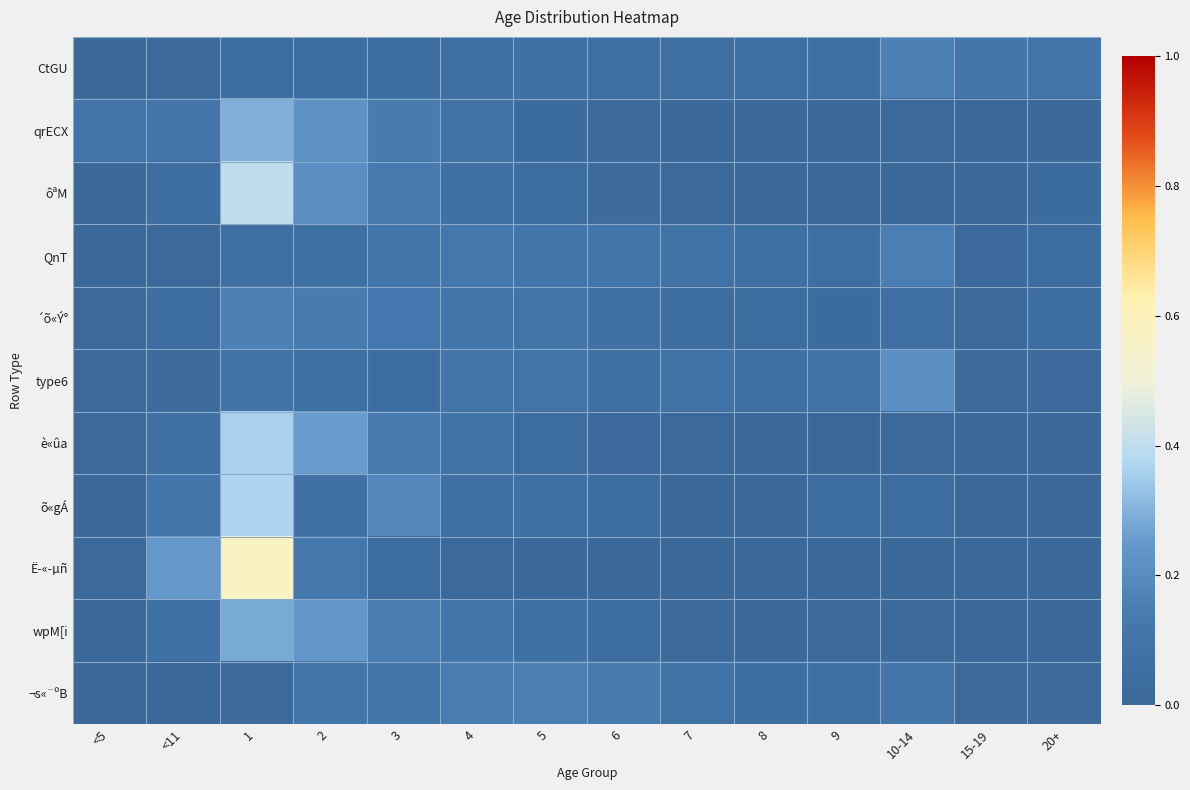

How many data points does each series have?

14